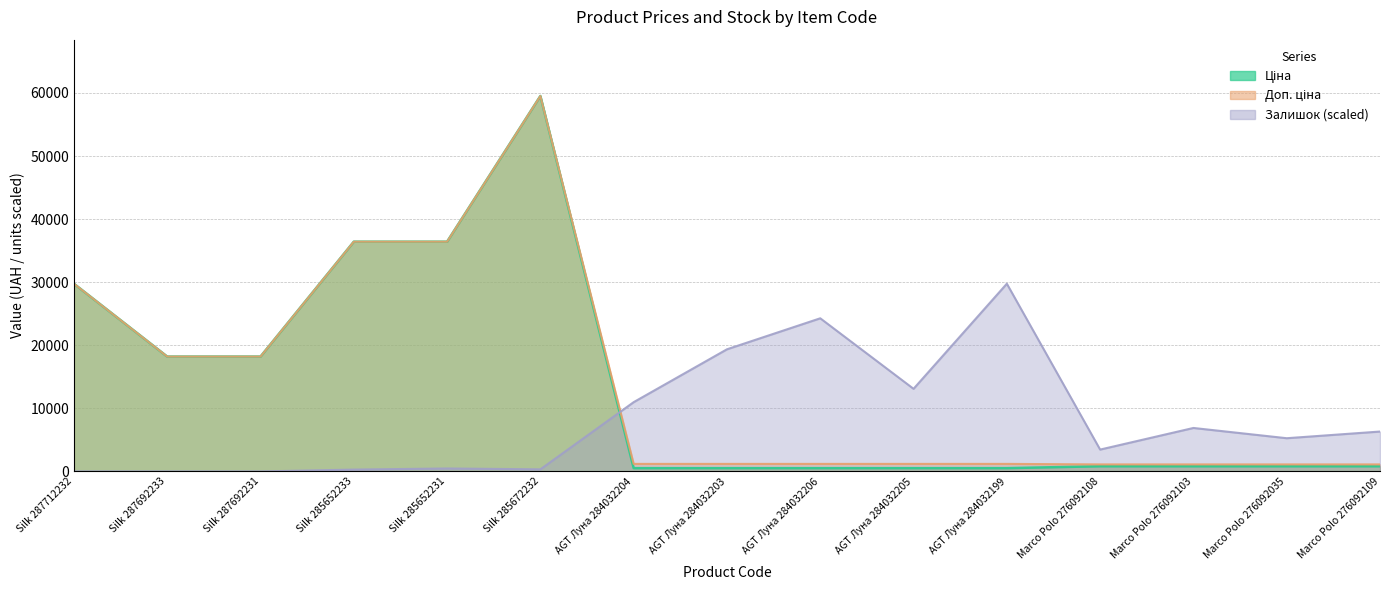

True or false: Ціна and Доп. ціна intersect in this chart.

False